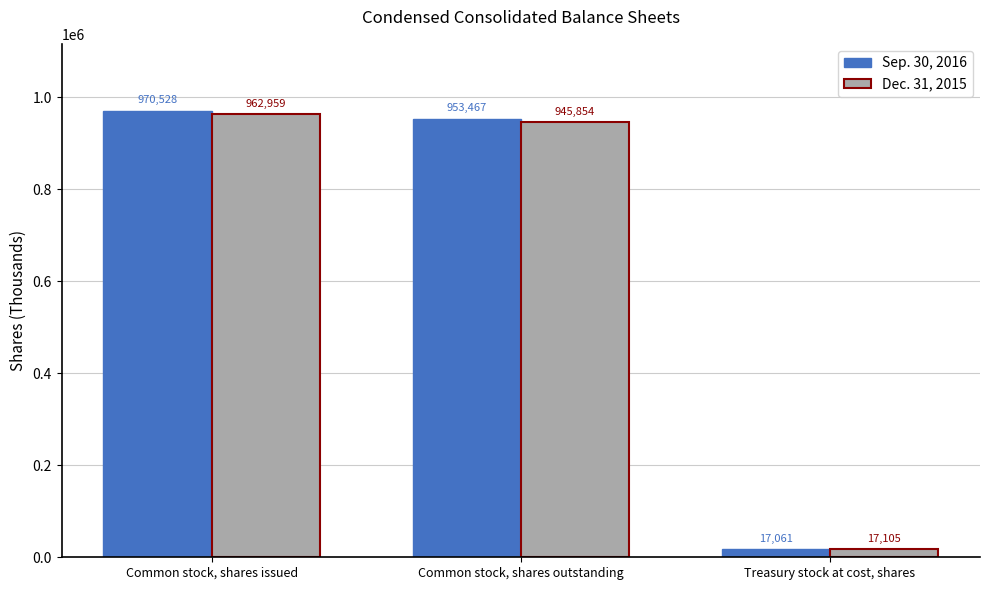

At which label is Sep. 30, 2016 closest to 493794?

Common stock, shares outstanding